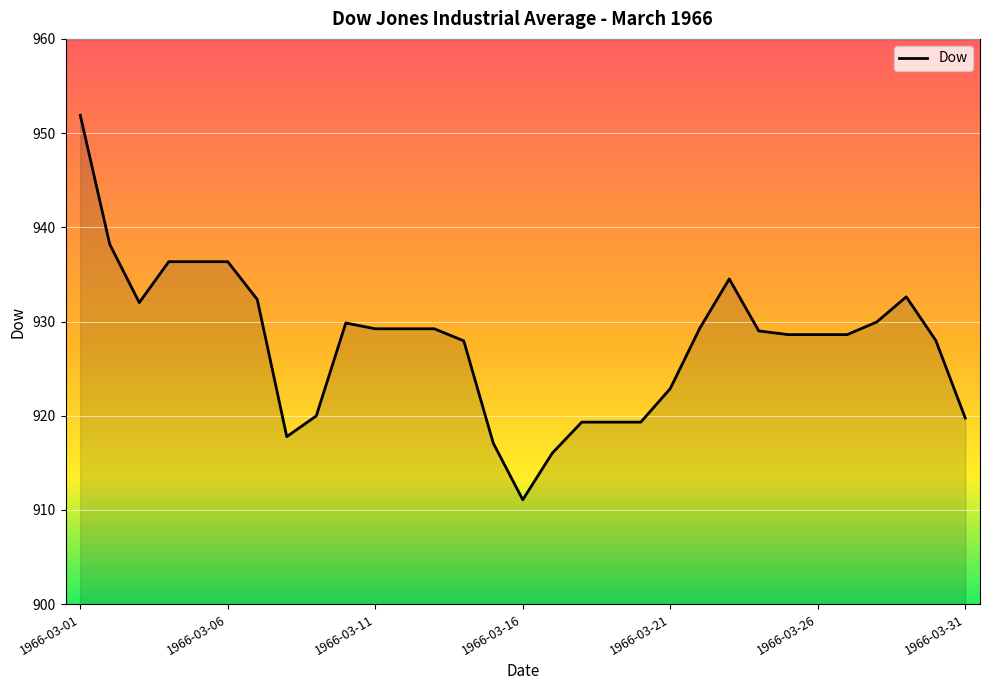

What is the smallest value displayed?

911.1